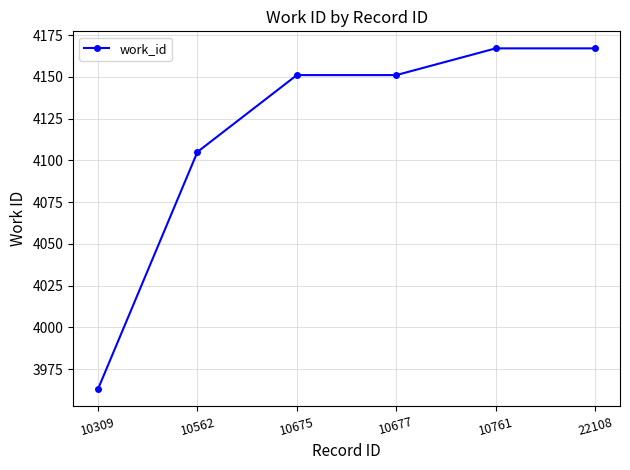

True or false: the data shows 4105 at 10562.

True